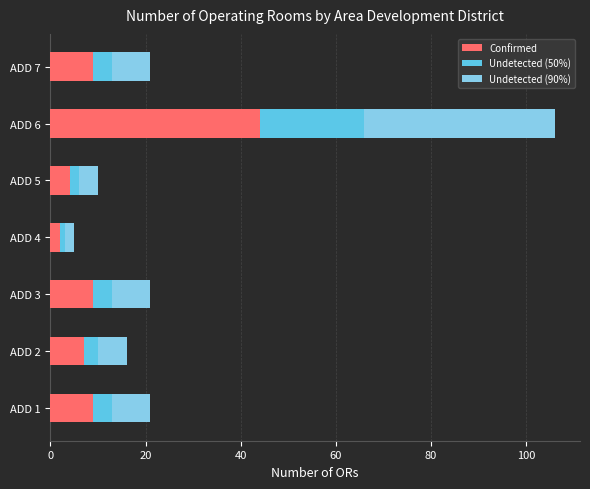

What are all the series names shown in the legend?

Confirmed, Undetected (50%), Undetected (90%)